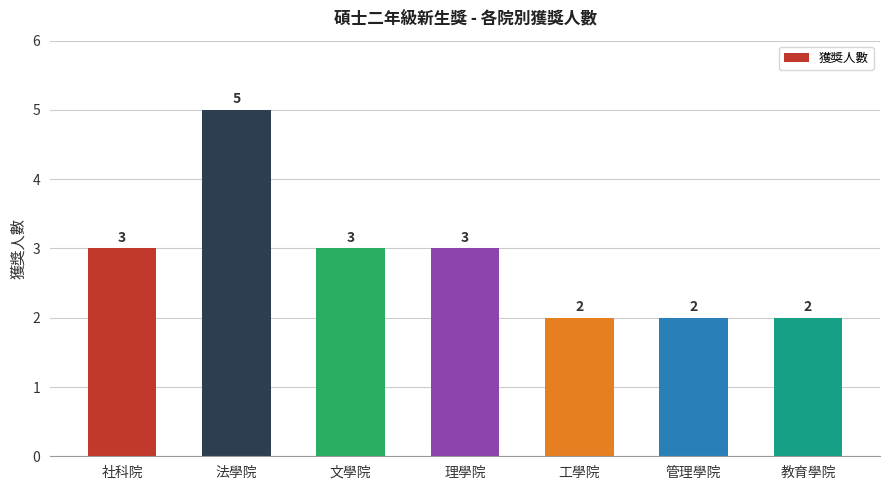

Which has a higher value, 管理學院 or 法學院?

法學院